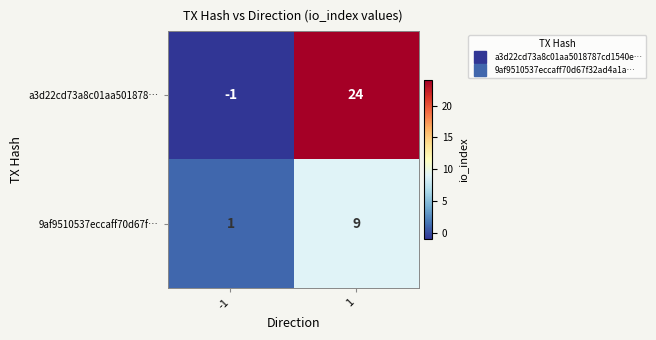

Reading left to right, extract all data points from this chart.

a3d22cd73a8c01aa501878…: -1=-1	1=24
9af9510537eccaff70d67f…: -1=1	1=9